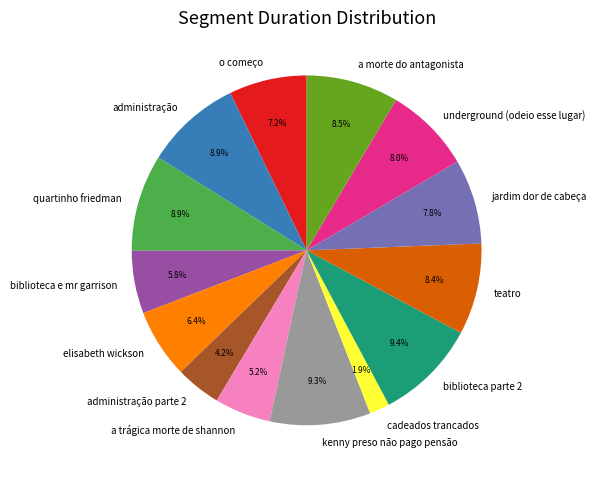

Is it true that jardim dor de cabeça is 8% of the pie?

True